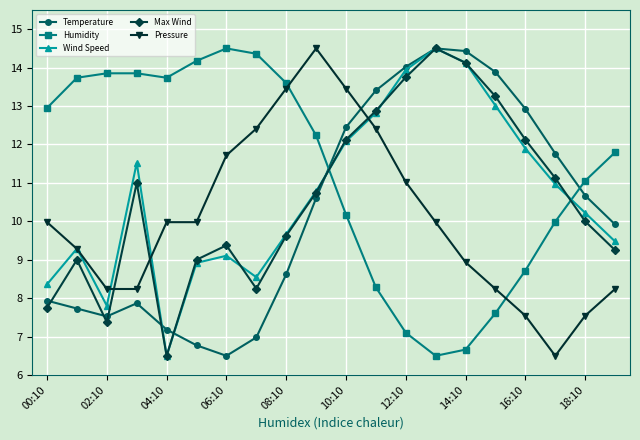

What is the value of the Temperature point at the 15th from the left?

14.4